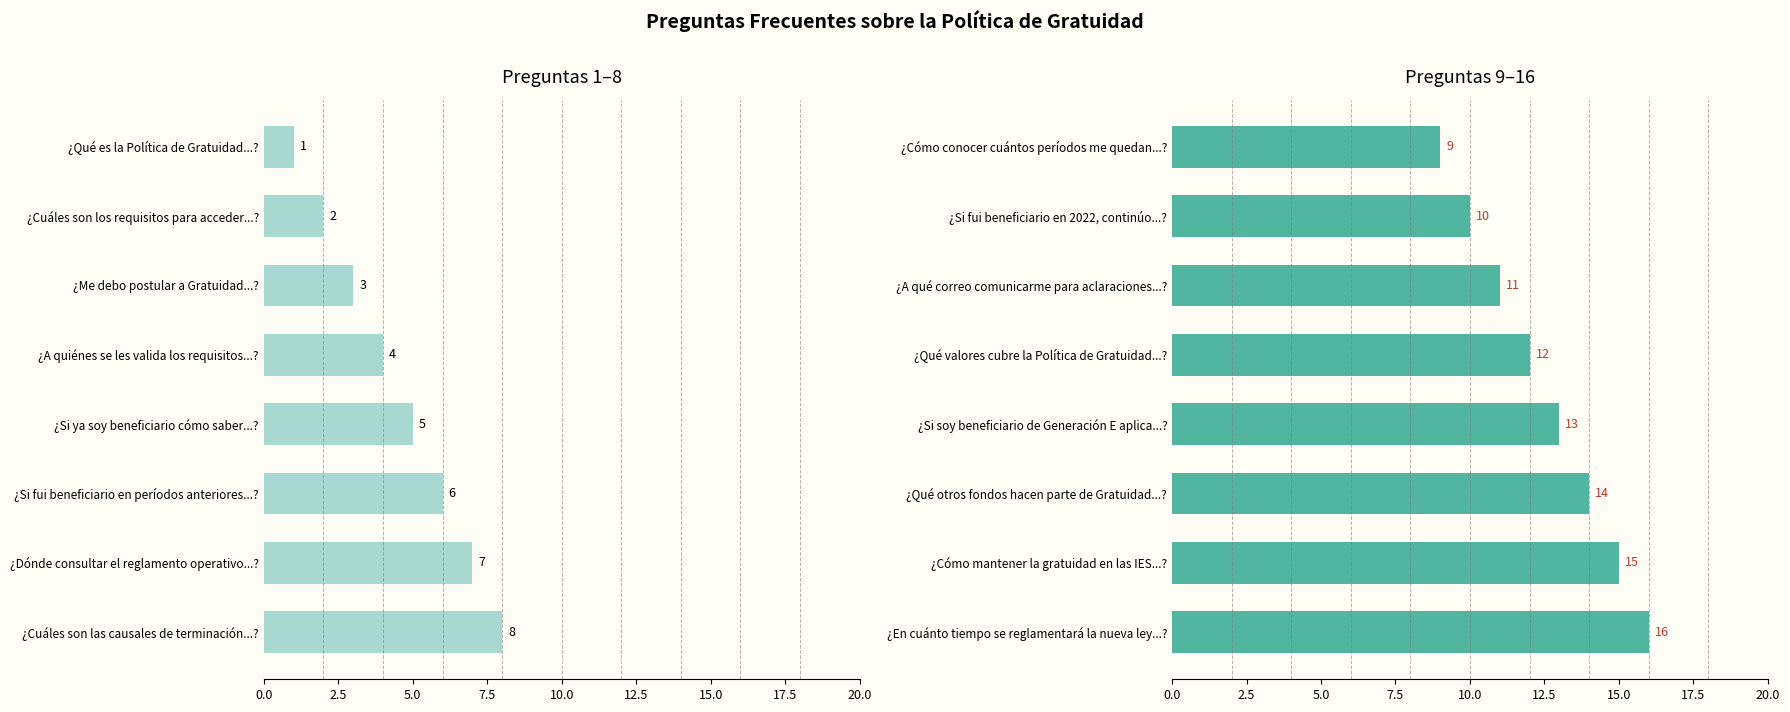

Approximately how many times larger is the value at ¿Qué otros fondos hacen parte de Gratuidad...? compared to ¿Si soy beneficiario de Generación E aplica...??

1.1